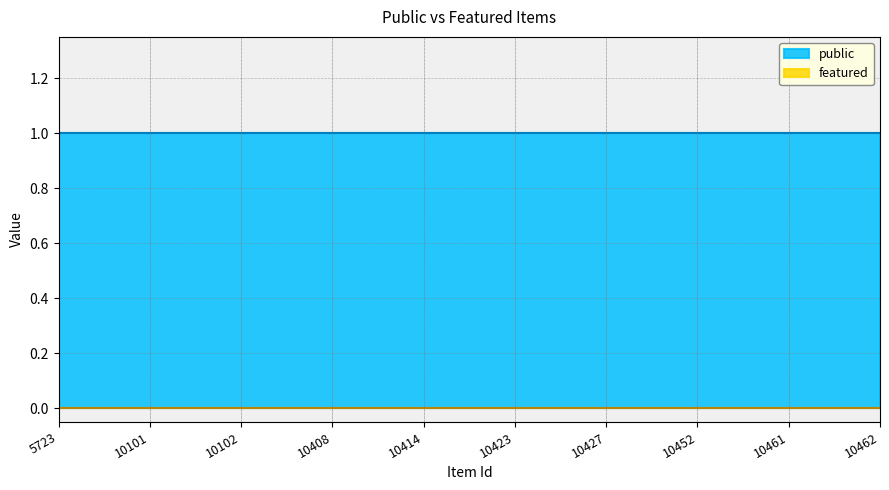

What is the maximum value shown in the chart?

1